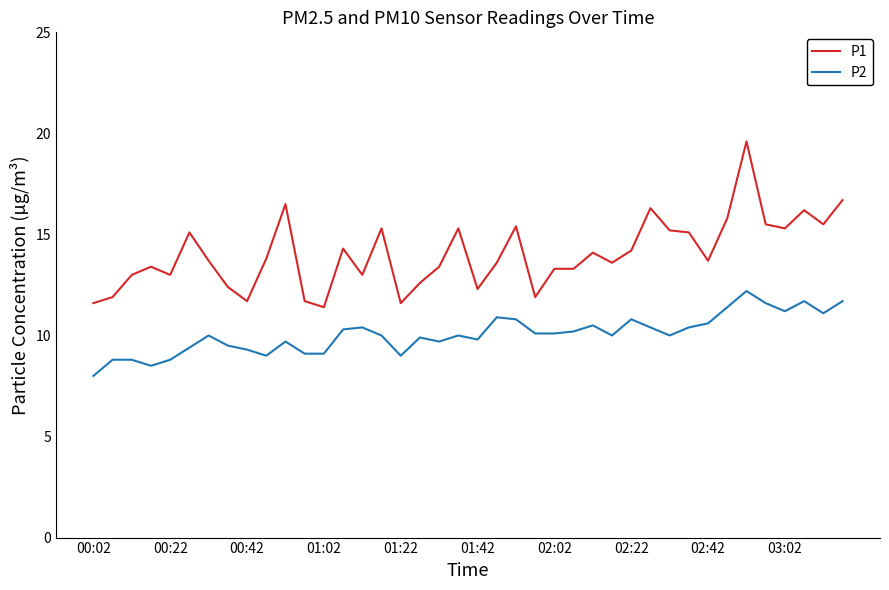

Rank the series by their average value, from lowest to highest.

P2, P1